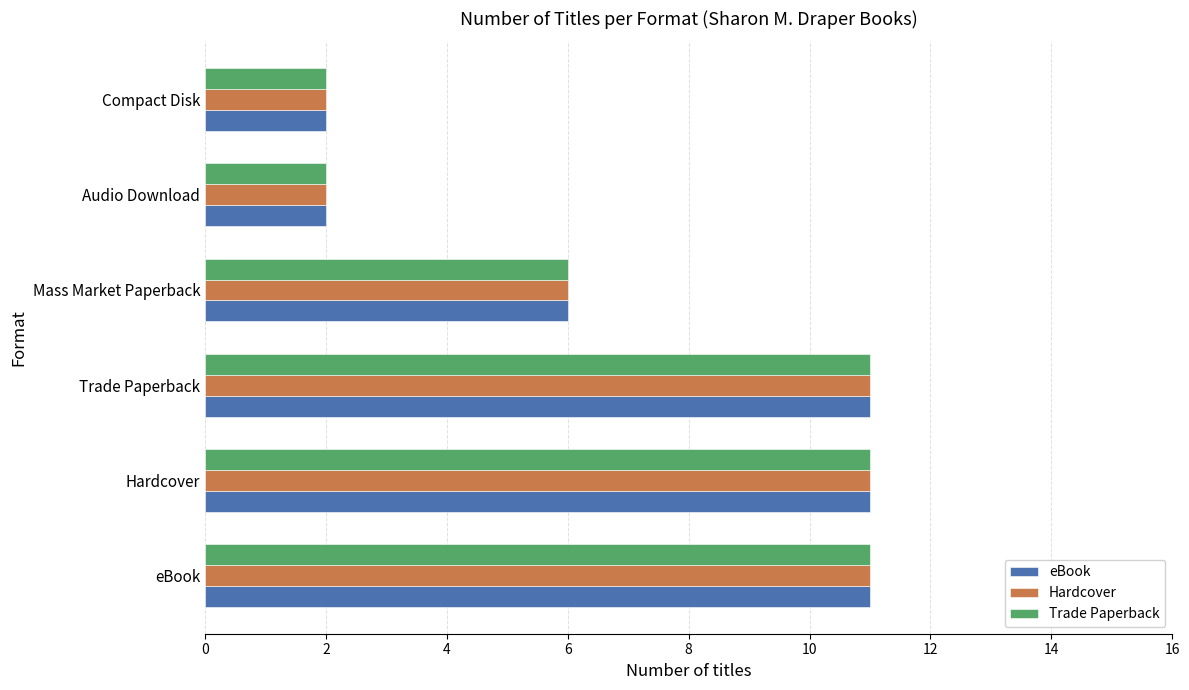

Read the Trade Paperback value at Mass Market Paperback.

6